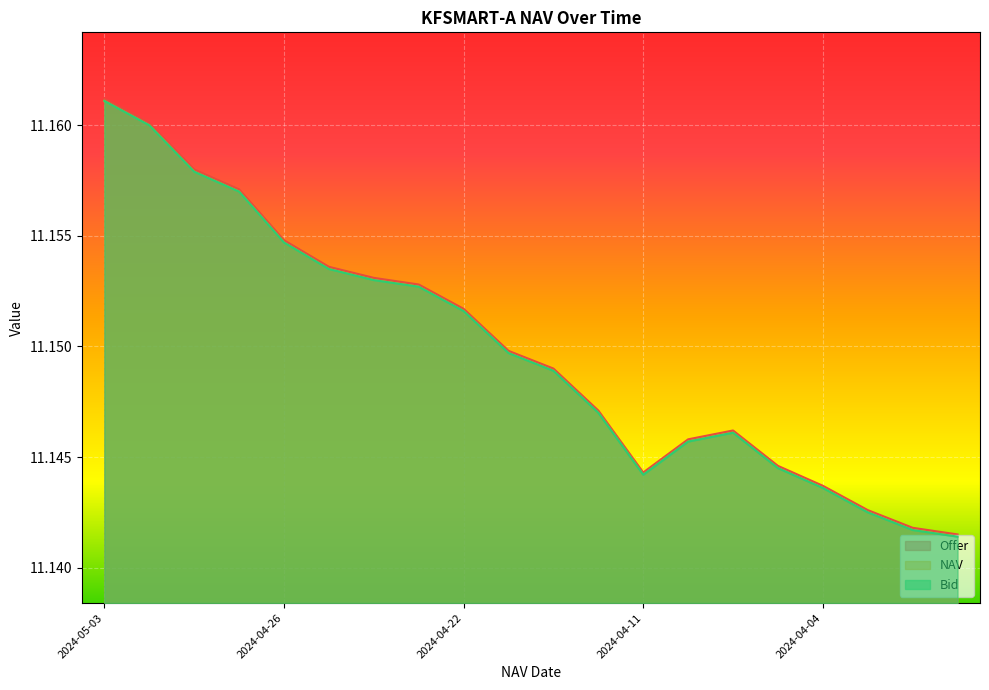

Reading left to right, list all the values displayed in this chart.

NAV: 11.2	11.2	11.2	11.2	11.2	11.2	11.2	11.2	11.2	11.1	11.1	11.1	11.1	11.1	11.1	11.1	11.1	11.1	11.1	11.1
Offer: 11.2	11.2	11.2	11.2	11.2	11.2	11.2	11.2	11.2	11.1	11.1	11.1	11.1	11.1	11.1	11.1	11.1	11.1	11.1	11.1
Bid: 11.2	11.2	11.2	11.2	11.2	11.2	11.2	11.2	11.2	11.1	11.1	11.1	11.1	11.1	11.1	11.1	11.1	11.1	11.1	11.1